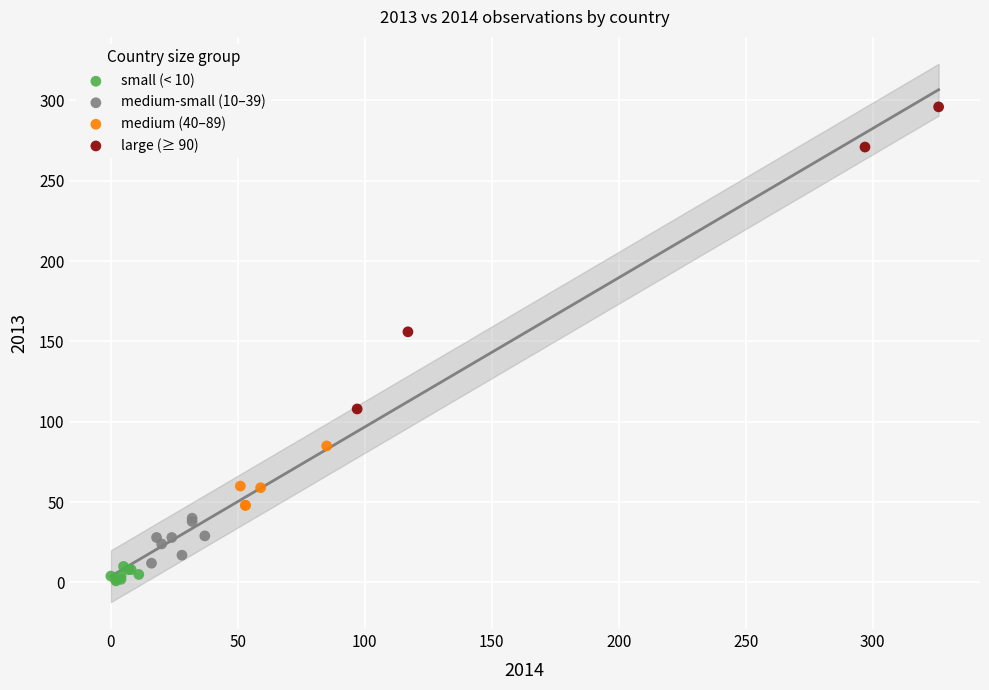

What are all the series names shown in the legend?

small (< 10), medium-small (10–39), medium (40–89), large (≥ 90)